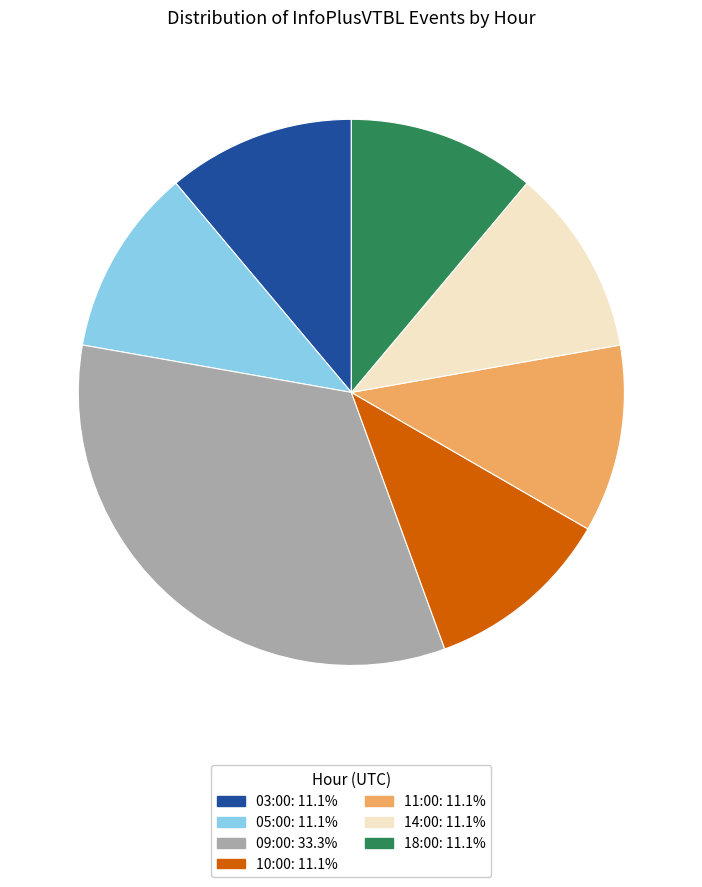

What is the largest slice in the pie chart?

09:00